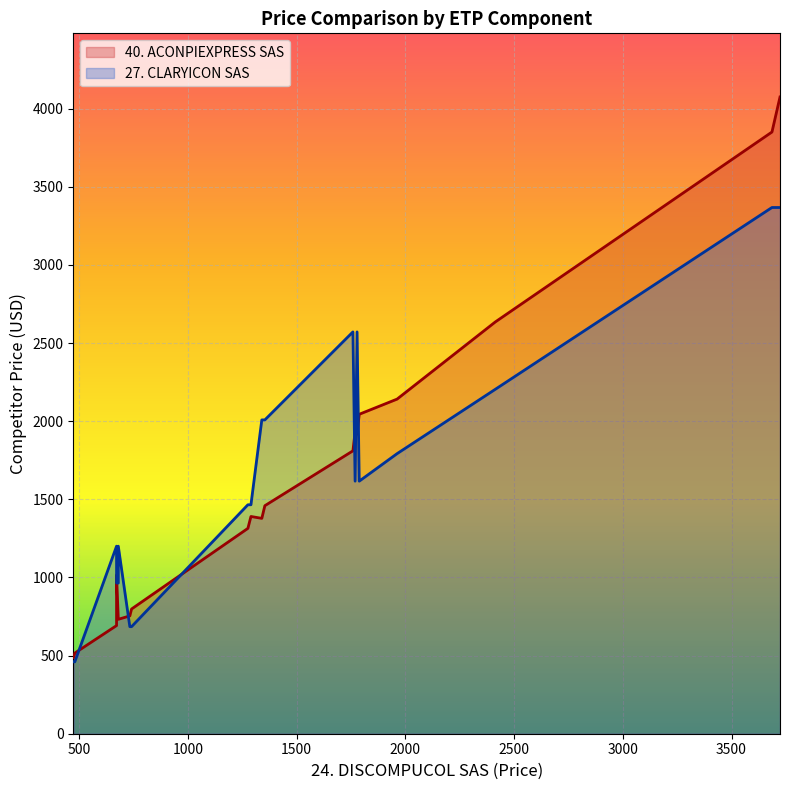

Count the number of data series in this chart.

2